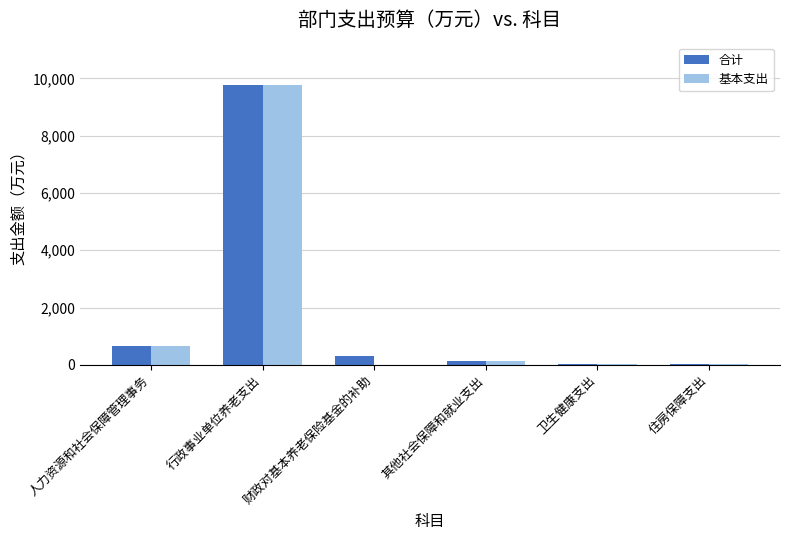

Is the value of 基本支出 at 行政事业单位养老支出 greater than the value of 合计 at 卫生健康支出?

Yes